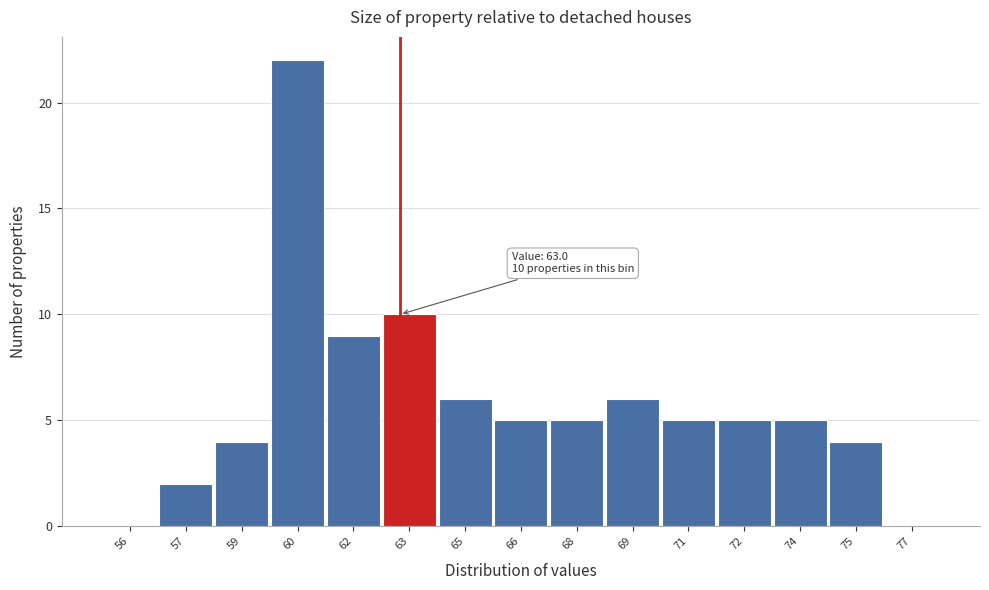

Reading left to right, what are all the values shown in this chart?

56=0	57=2	59=4	60=22	62=9	63=10	65=6	66=5	68=5	69=6	71=5	72=5	74=5	75=4	77=0